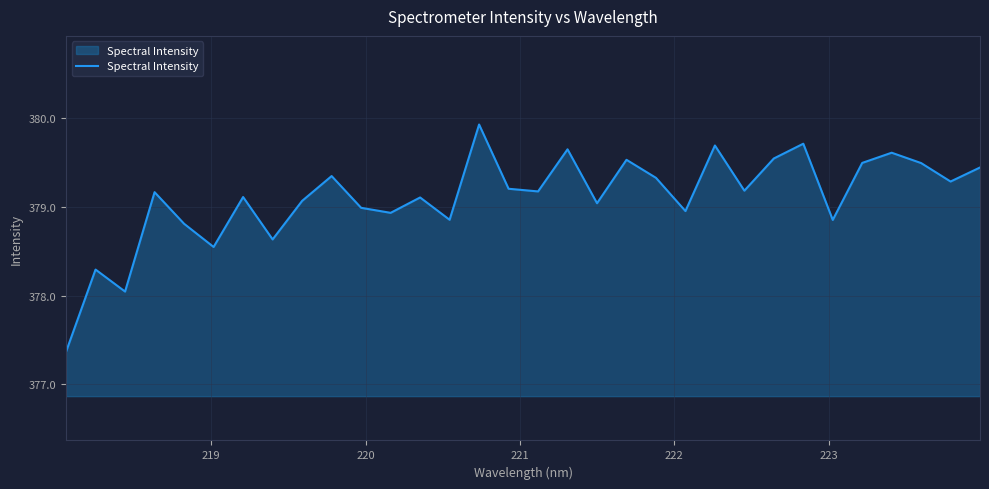

What is the difference between the maximum and minimum values?

2.6